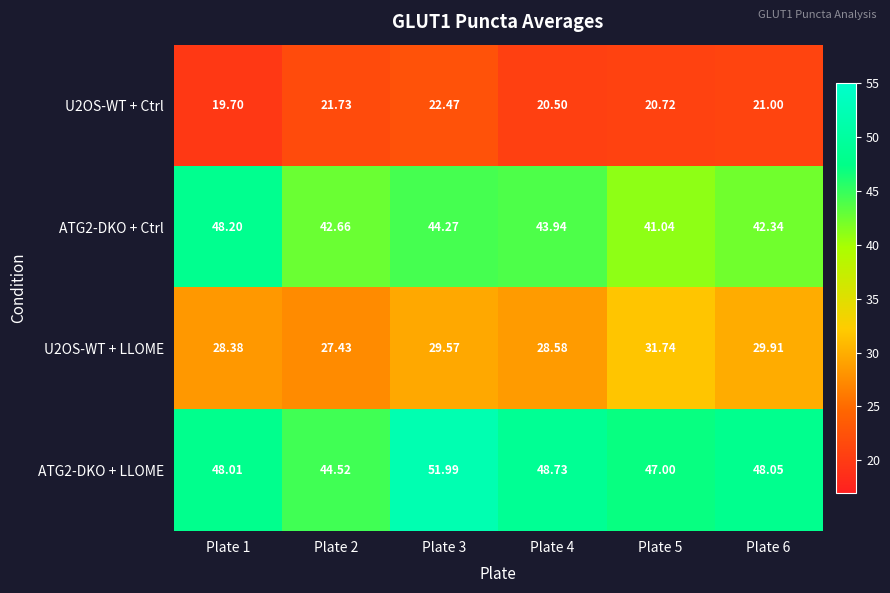

At which category does the chart reach its minimum across all series?

Plate 1